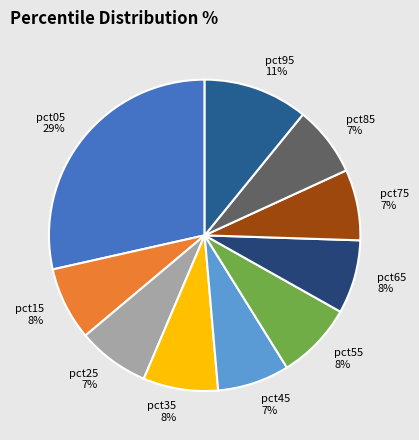

Which category has the biggest portion of the pie?

pct05